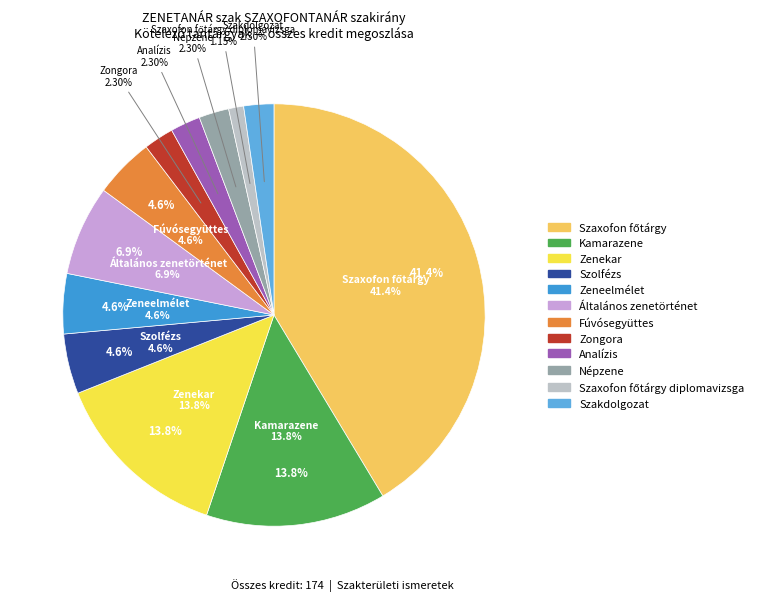

To the nearest percent, what portion does Szaxofon főtárgy diplomavizsga represent?

1%